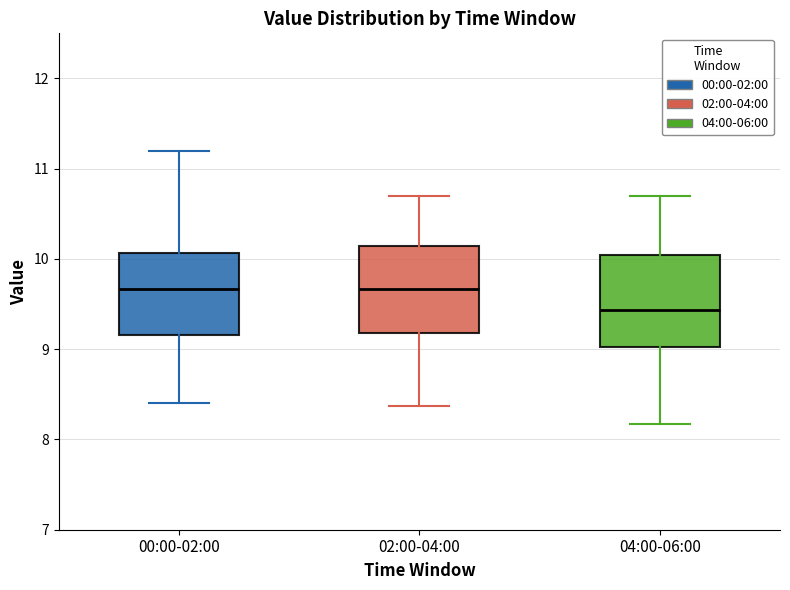

Which box has the lowest median line?

04:00-06:00